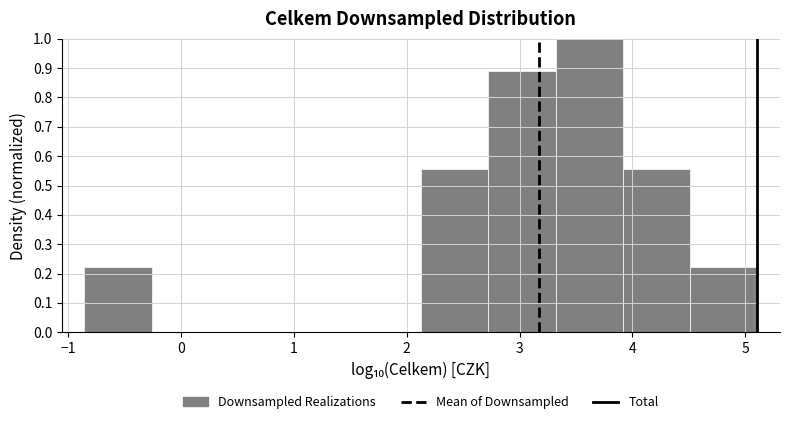

Reading left to right, list every bar in this chart as the range it spans on the x-axis followed by its height. Neither the bar edges nor the heights are printed on the chart, so give them approximately, as read against the axes.

-0.9 to -0.3: 0.22
-0.3 to 0.3: 0
0.3 to 0.9: 0
0.9 to 1.5: 0
1.5 to 2.1: 0
2.1 to 2.7: 0.56
2.7 to 3.3: 0.89
3.3 to 3.9: 1.00
3.9 to 4.5: 0.56
4.5 to 5.1: 0.22